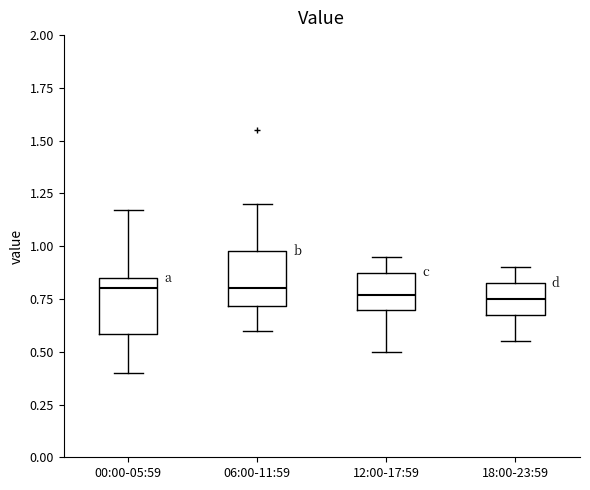

Reading left to right, transcribe this box plot: for each box, give where its median line is, the range the box spans, and where its two whiskers end, as read against the y-axis. The values are not printed on the chart, so give them approximately, as read against the axis.

00:00-05:59: median 0.80, box 0.60 to 0.85, whiskers 0.40 to 1.15
06:00-11:59: median 0.80, box 0.70 to 1.00, whiskers 0.60 to 1.20
12:00-17:59: median 0.75, box 0.70 to 0.90, whiskers 0.50 to 0.95
18:00-23:59: median 0.75, box 0.70 to 0.85, whiskers 0.55 to 0.90